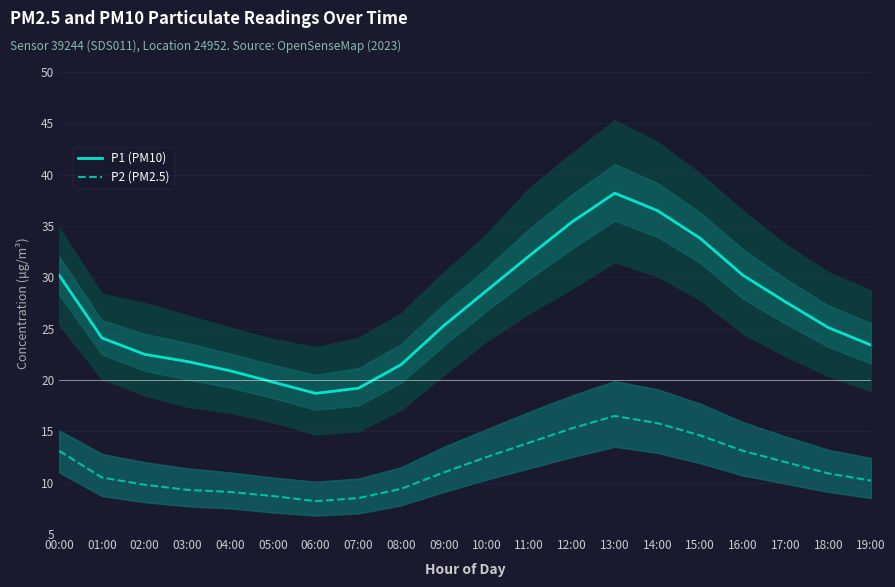

What is the minimum value for P1 (PM10)?

18.7